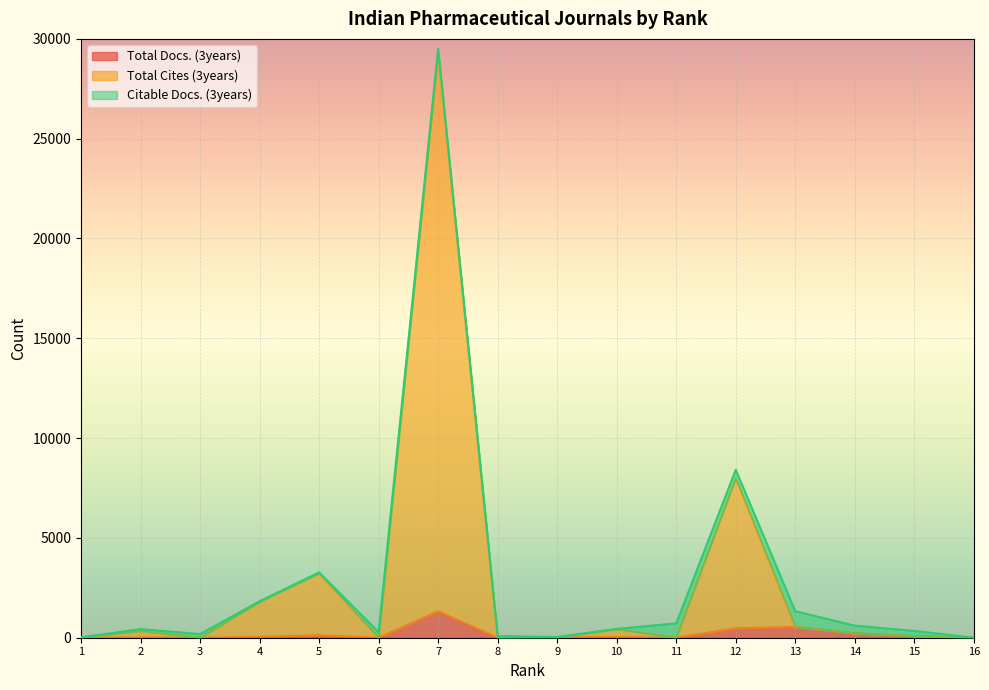

True or false: Total Cites (3years) has more than 2 interior local peaks.

True